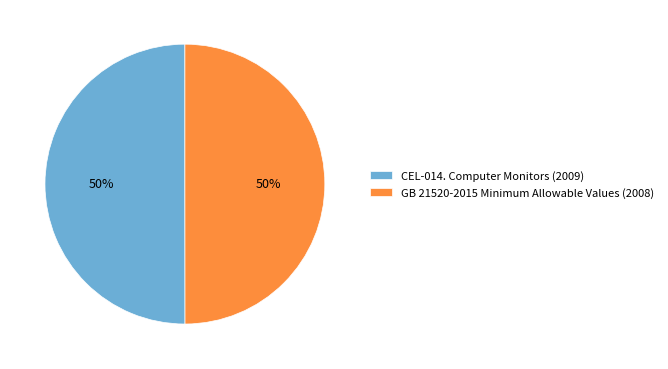

What is the ratio of the value at GB 21520-2015 Minimum Allowable Values (2008) to the value at CEL-014. Computer Monitors (2009)?

1.0